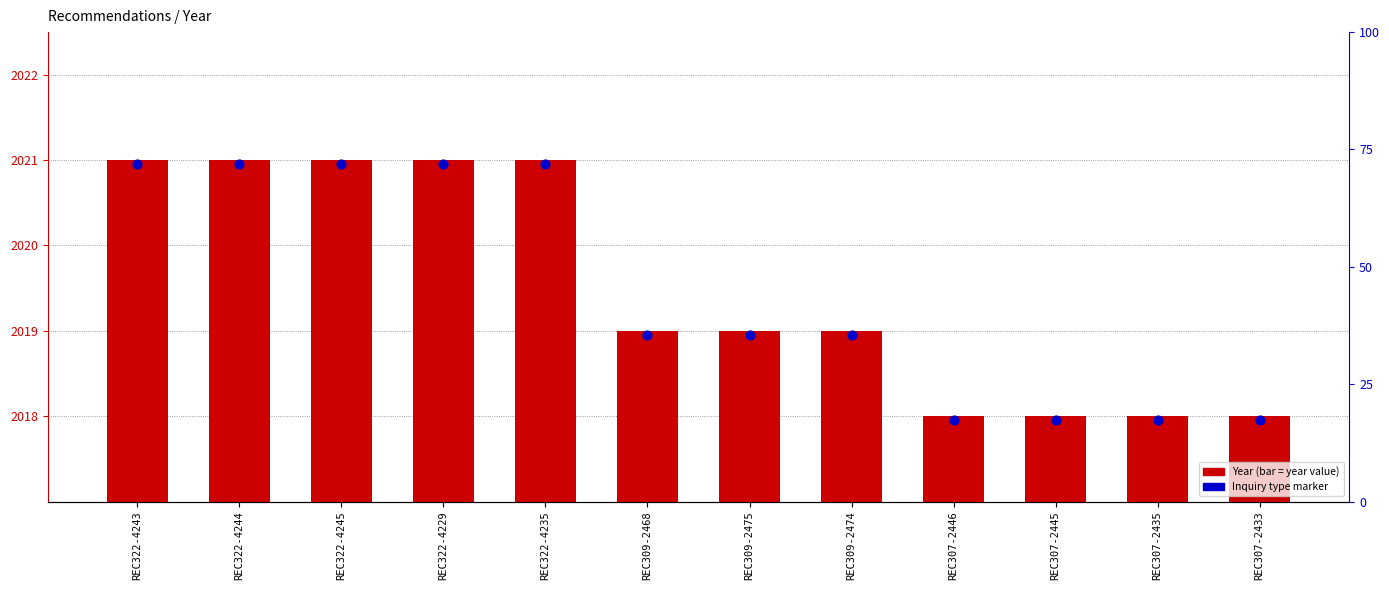

Which series contains the lowest Y value?

Year